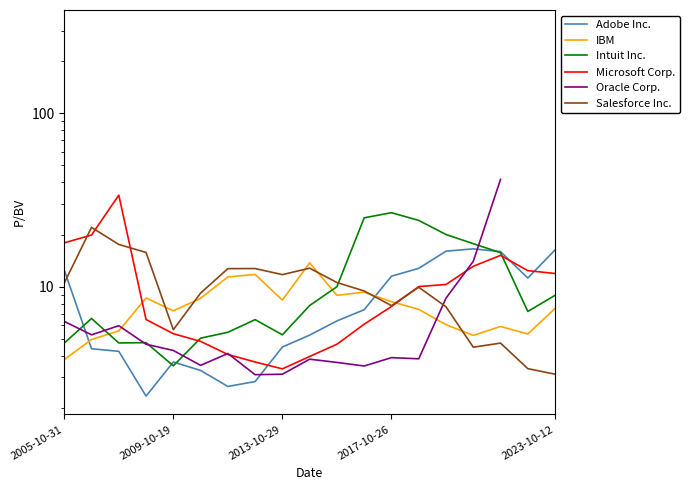

Which series ends up on top after the final intersection of Microsoft Corp. and Oracle Corp.?

Oracle Corp.